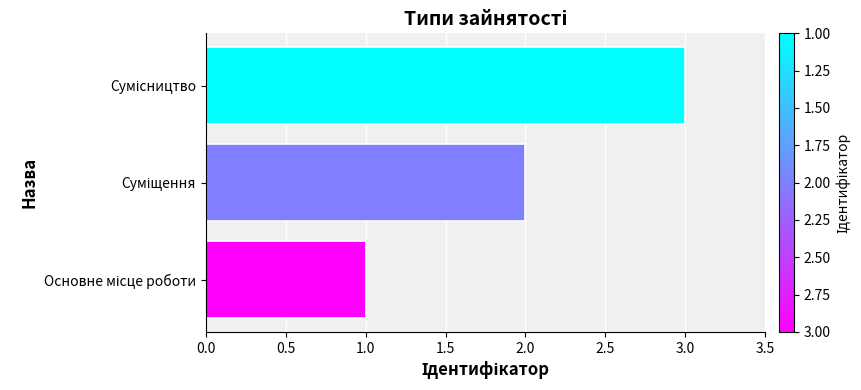

What is the greatest value displayed?

3